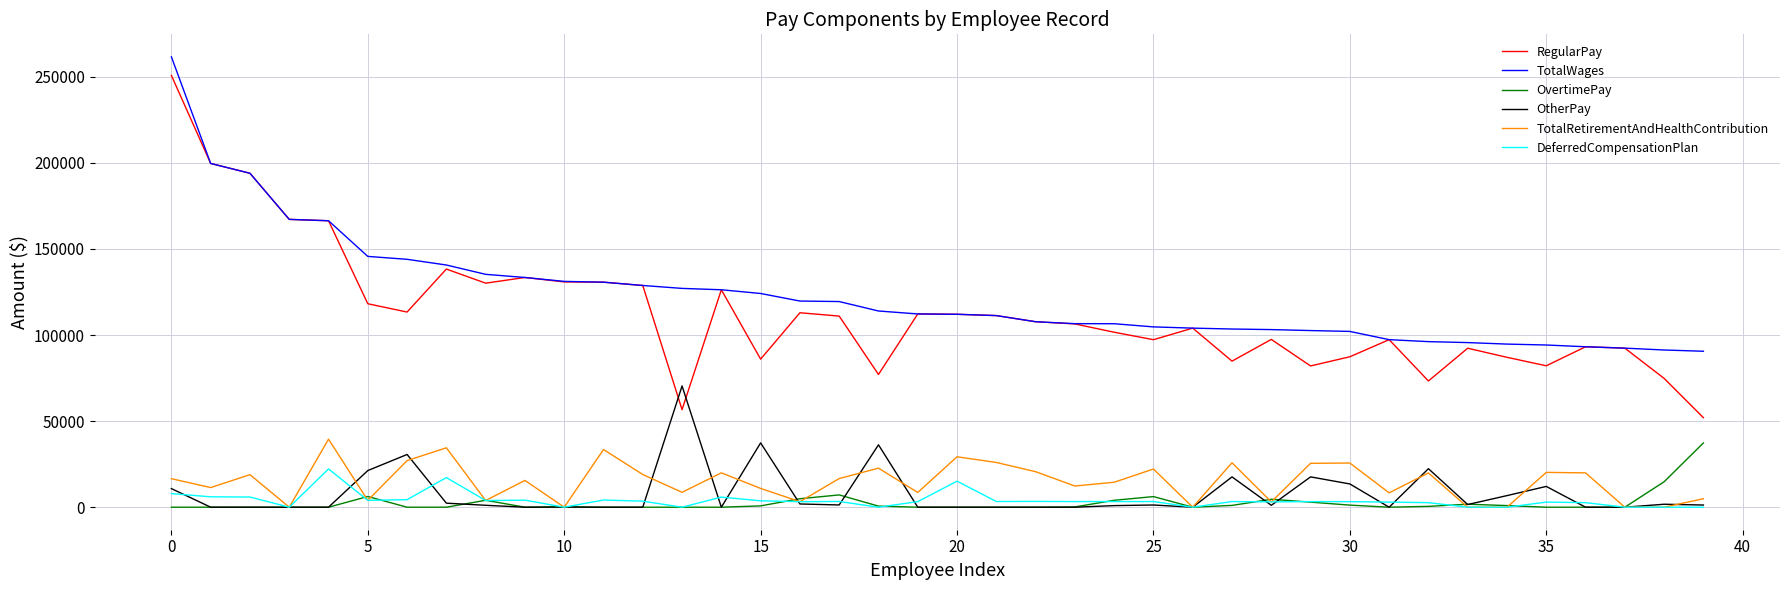

What is the maximum value shown in the chart?

261545